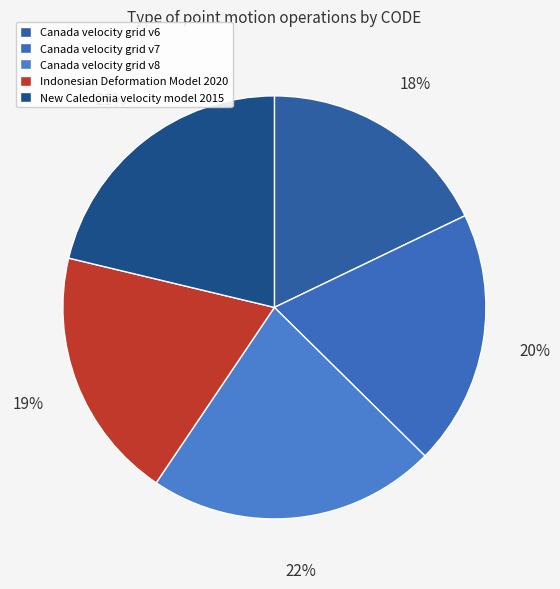

Is there any slice that represents more than half of the pie?

No